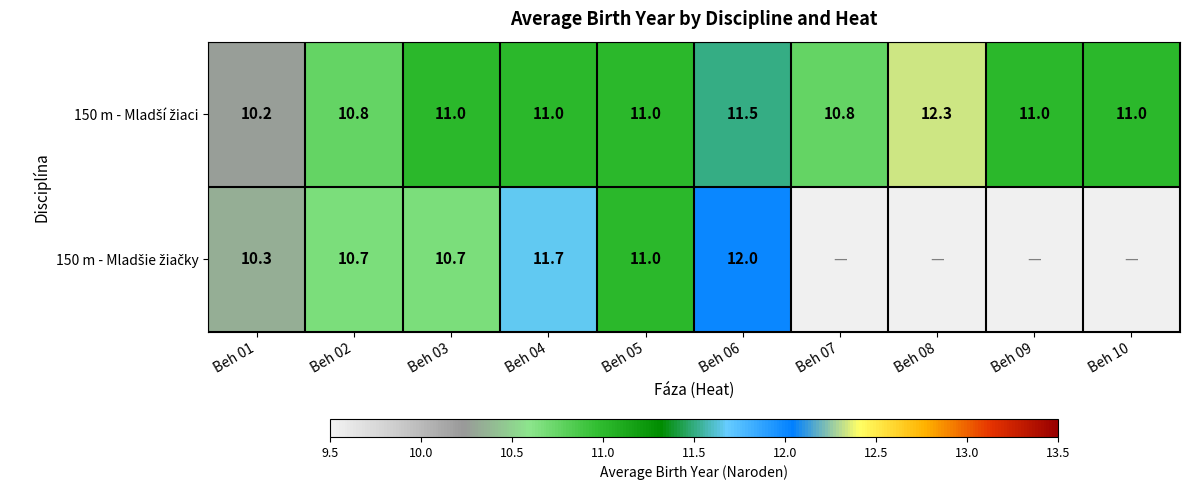

What is the difference between the highest and lowest values at Beh 04?

0.7